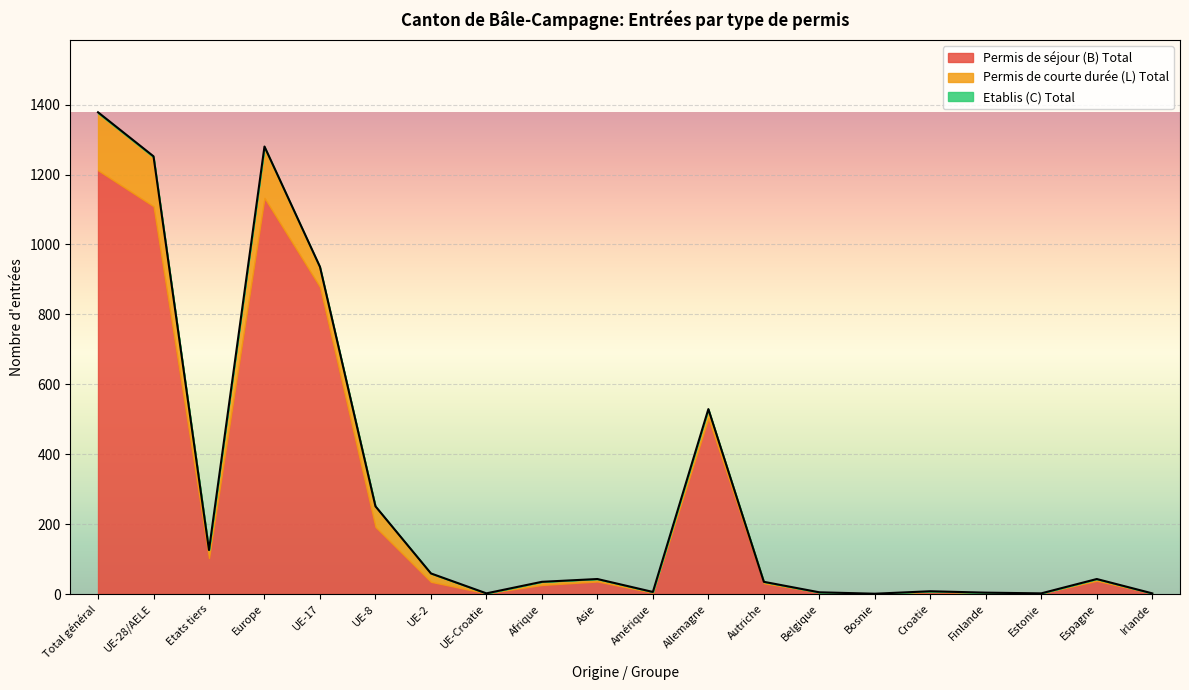

What is the difference between the maximum and second lowest values in the Permis de courte durée (L) Total series?

163